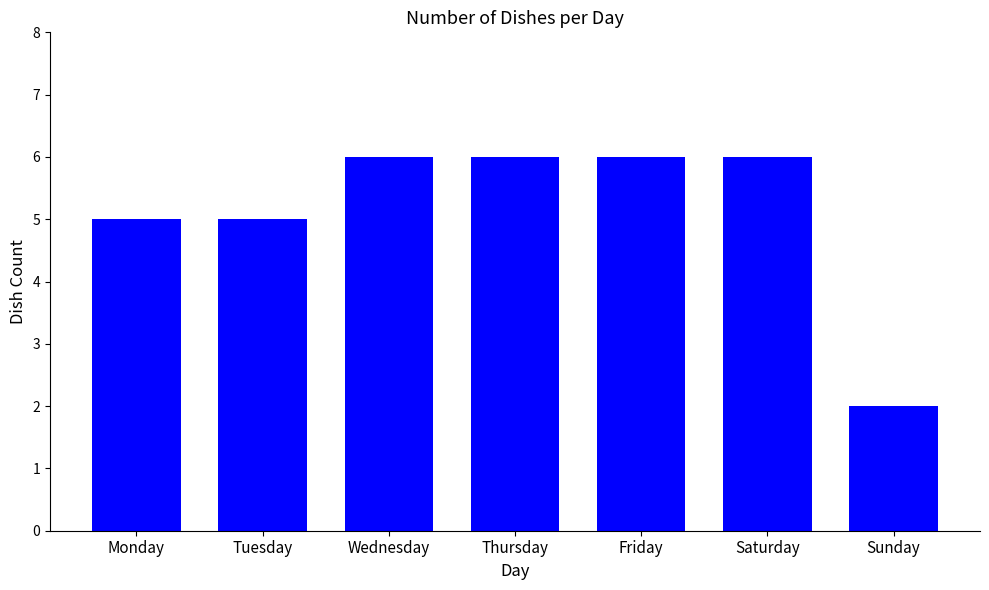

Reading left to right, list all the values displayed in this chart.

Monday=5	Tuesday=5	Wednesday=6	Thursday=6	Friday=6	Saturday=6	Sunday=2